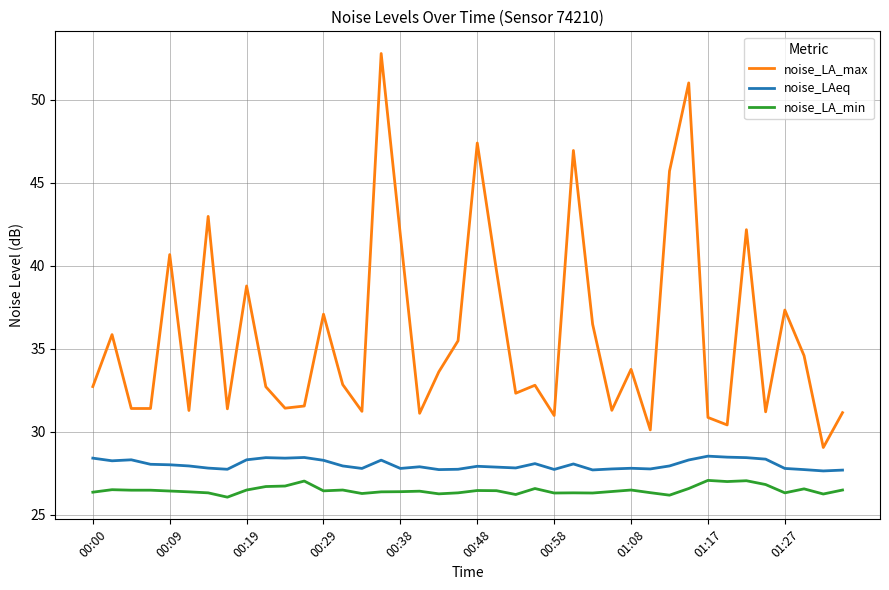

Which series has the largest total across all categories?

noise_LA_max